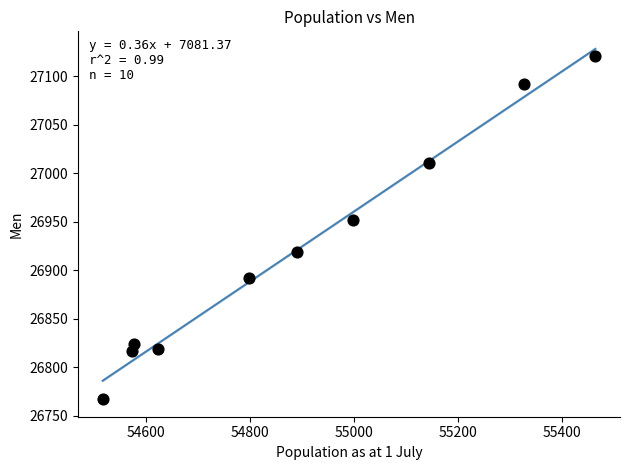

What is the average Y value?

26921